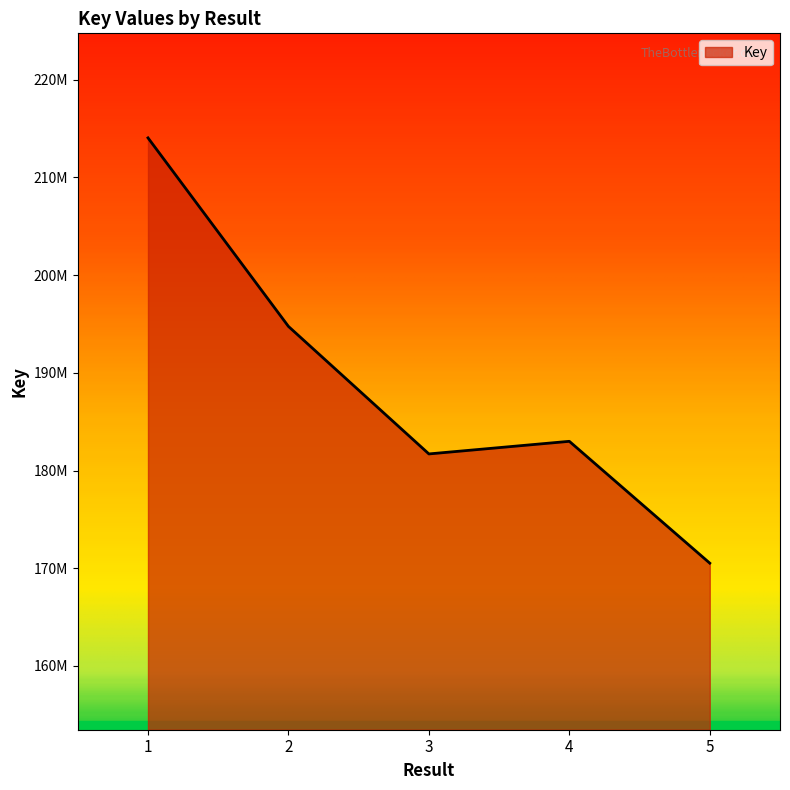

What is the change in value from 2 to 3?

-13053966